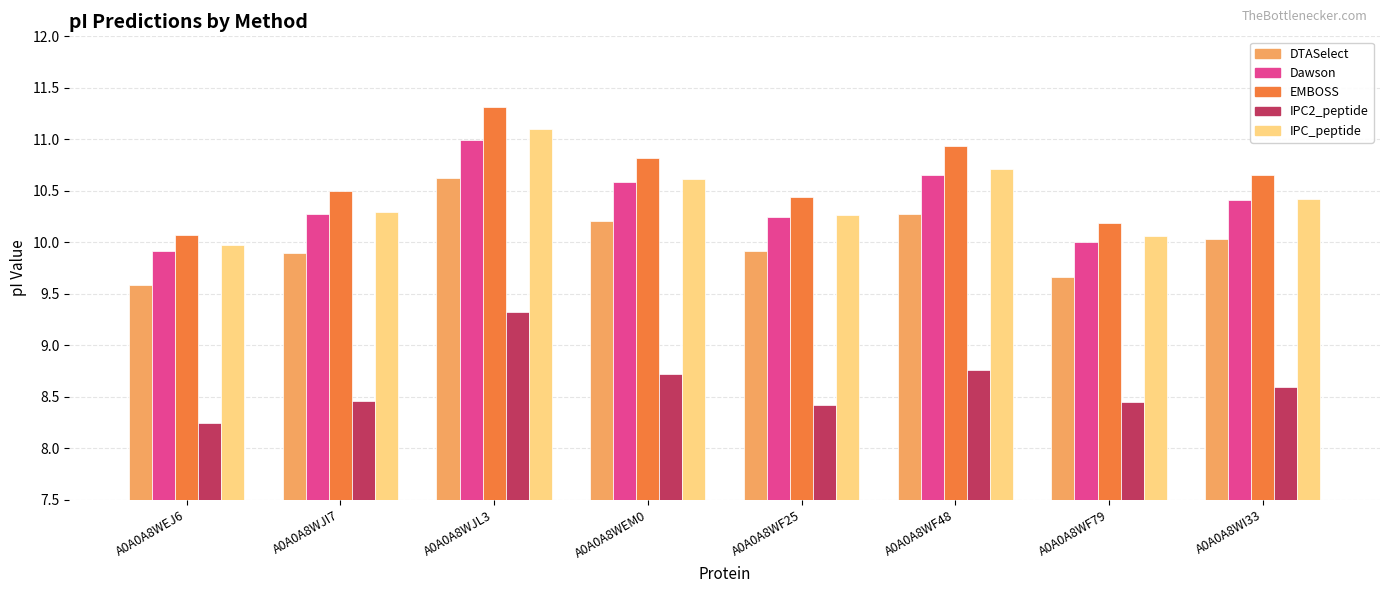

What is the approximate value of EMBOSS at A0A0A8WJL3?

11.3